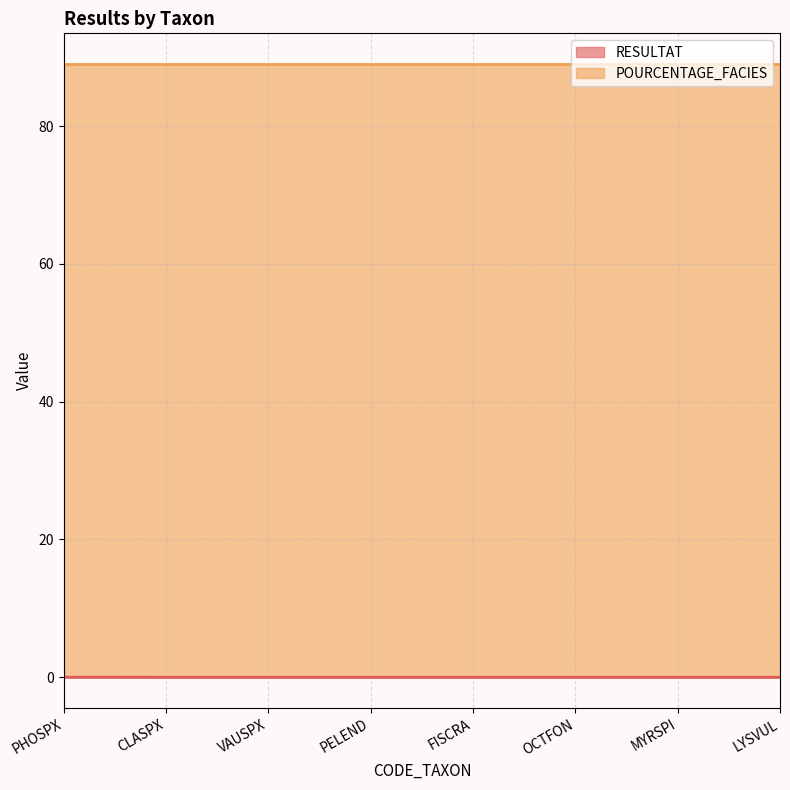

Does the chart have visible grid lines?

Yes